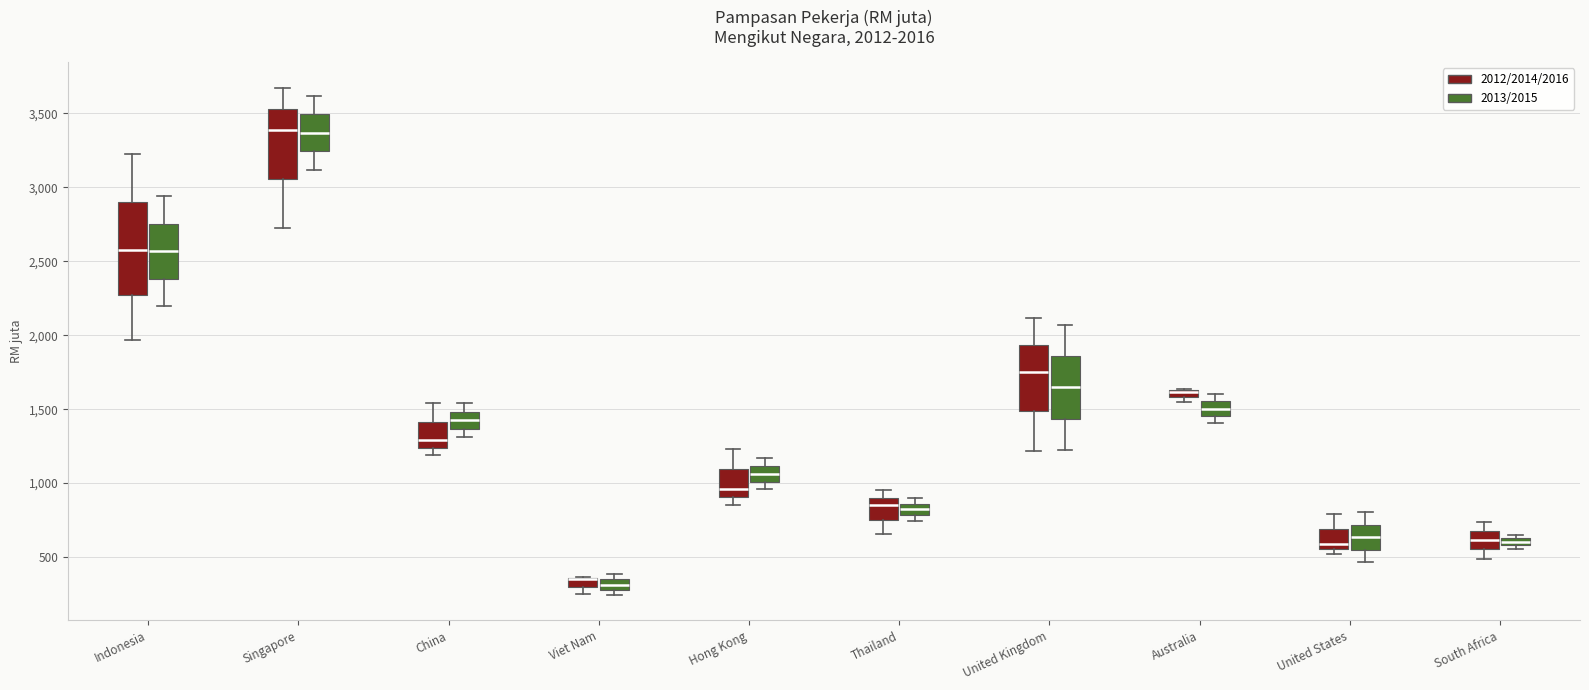

Which box is the tallest, from its lower edge to its upper edge?

Indonesia (2012/2014/2016)